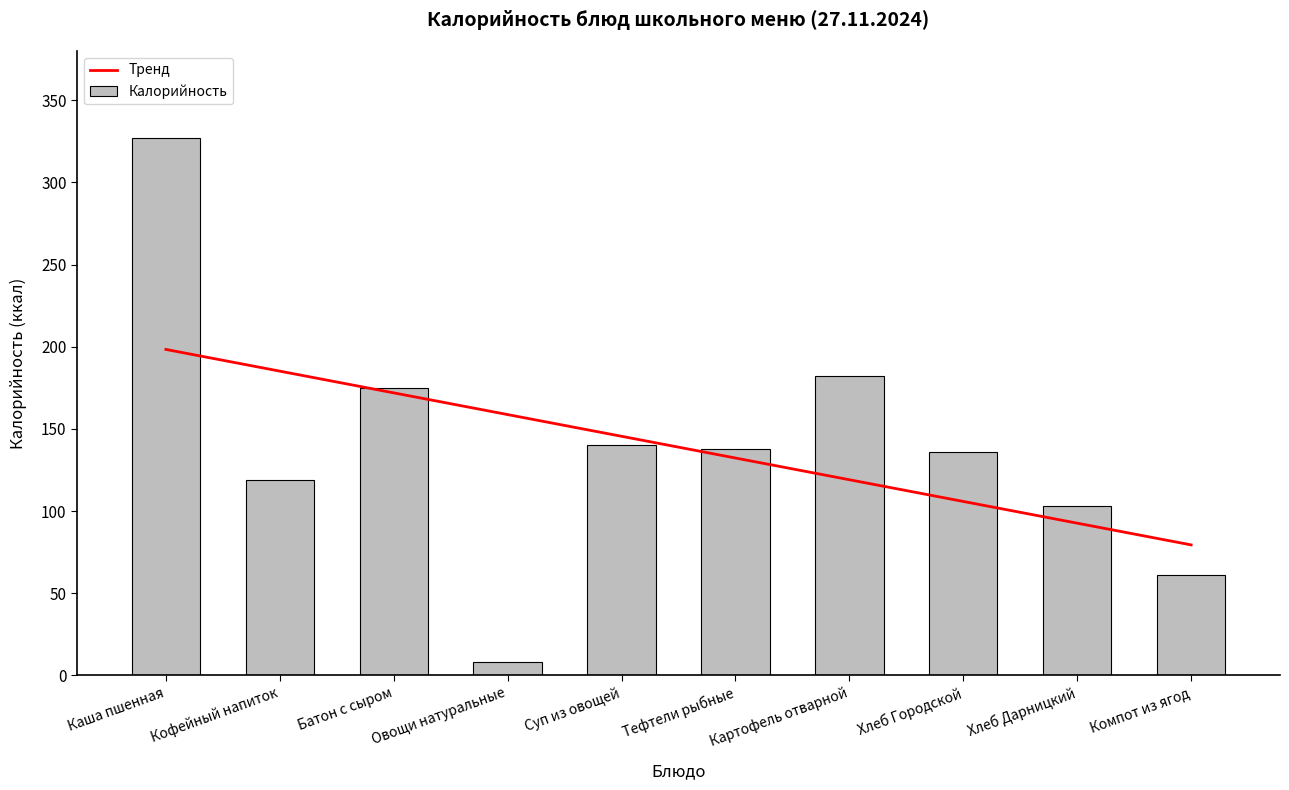

True or false: Тренд has a value of 52.8 at Тефтели рыбные.

False